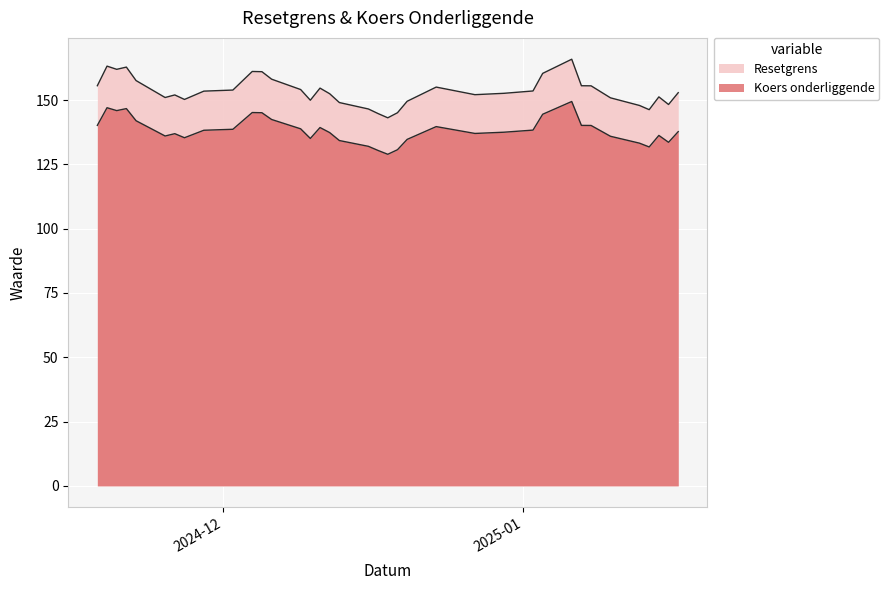

How many lines are shown in the chart?

2